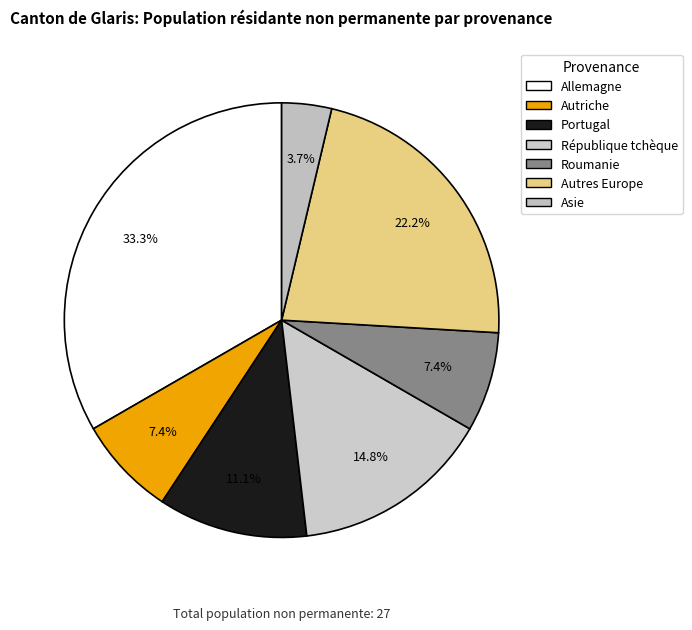

Count the number of slices in the pie.

7